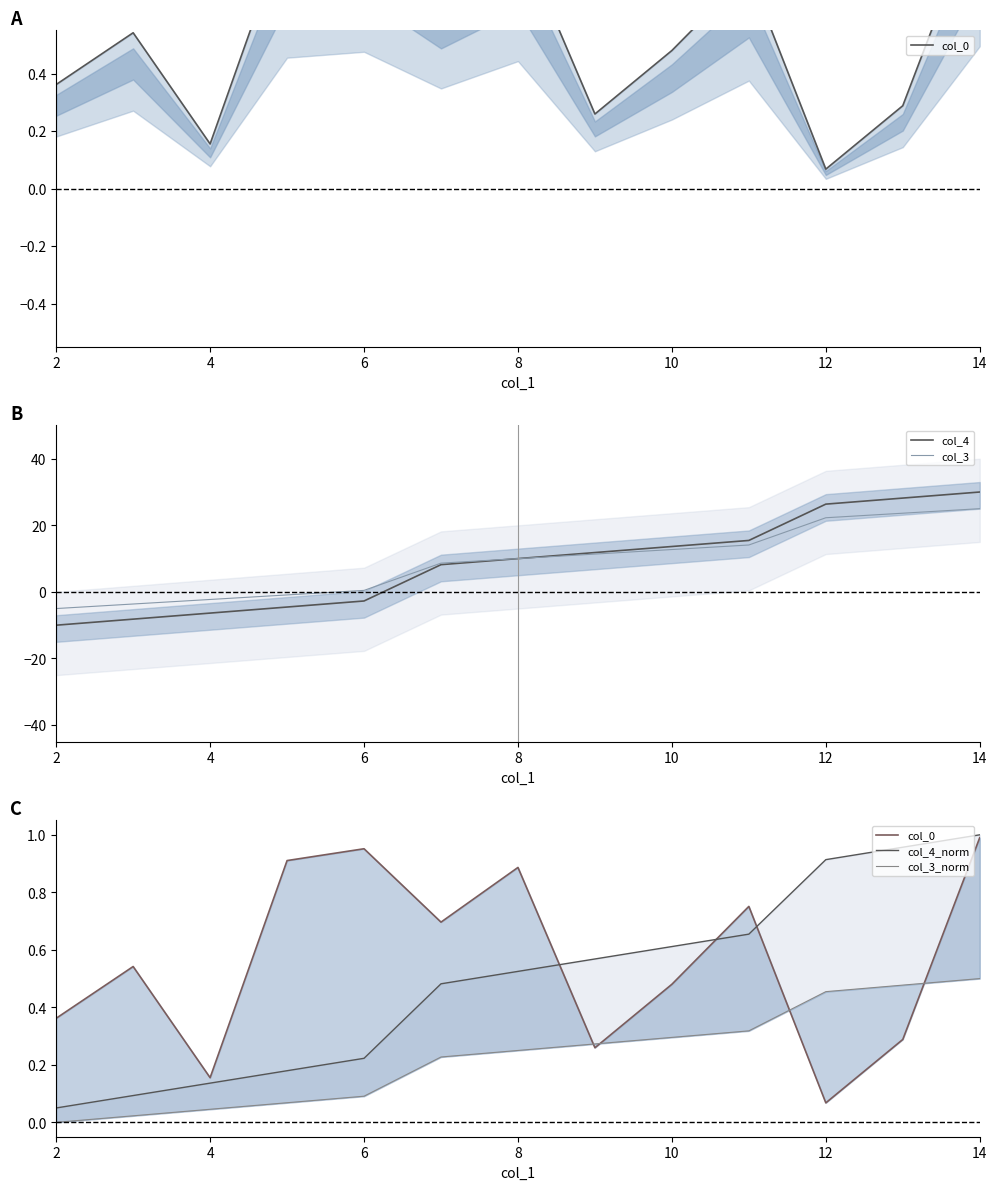

The col_3 series shows 12.7 at 10. True or false?

True